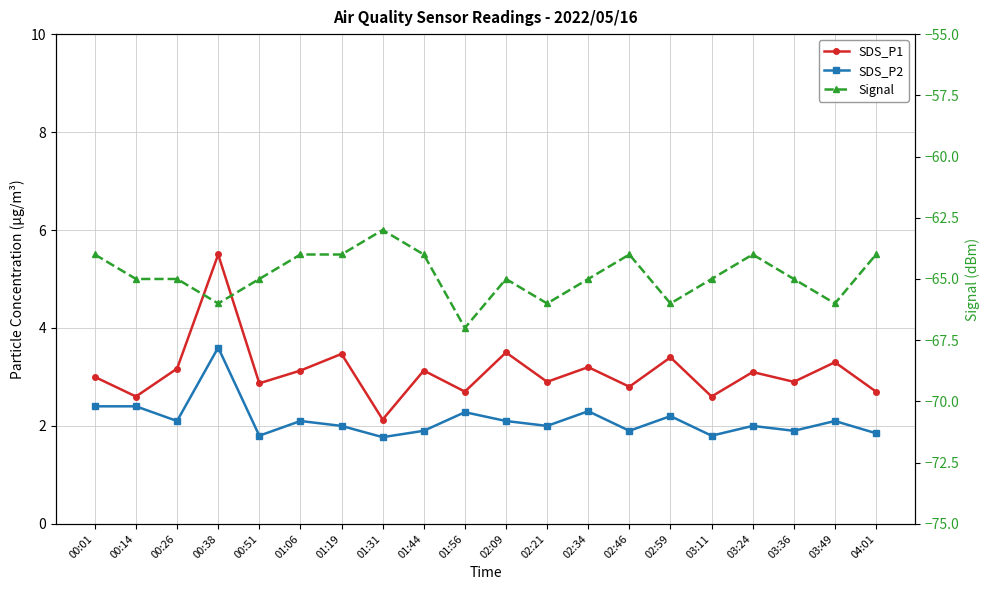

True or false: SDS_P1 and SDS_P2 intersect in this chart.

False